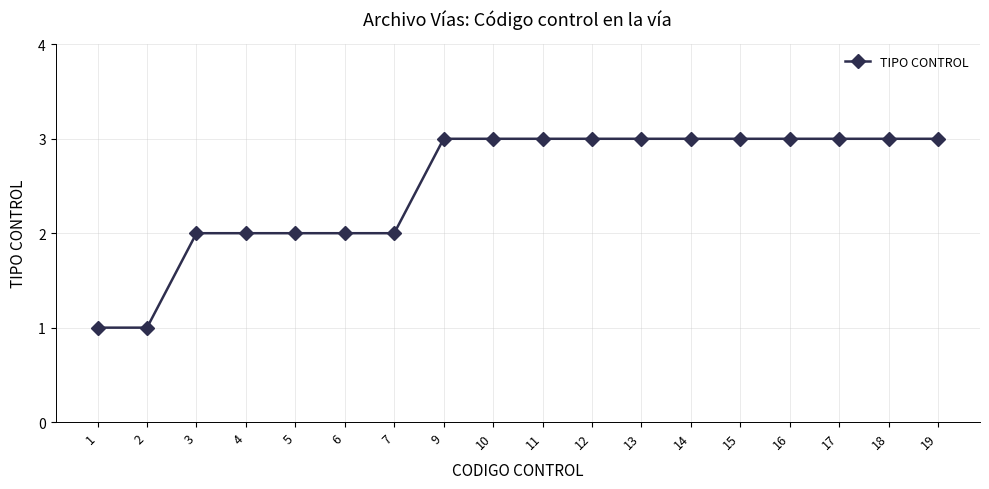

What is the ratio of the value at 19 to the value at 13?

1.0